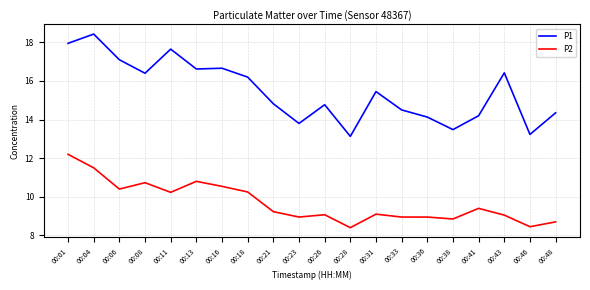

True or false: P1 and P2 cross at least once.

False